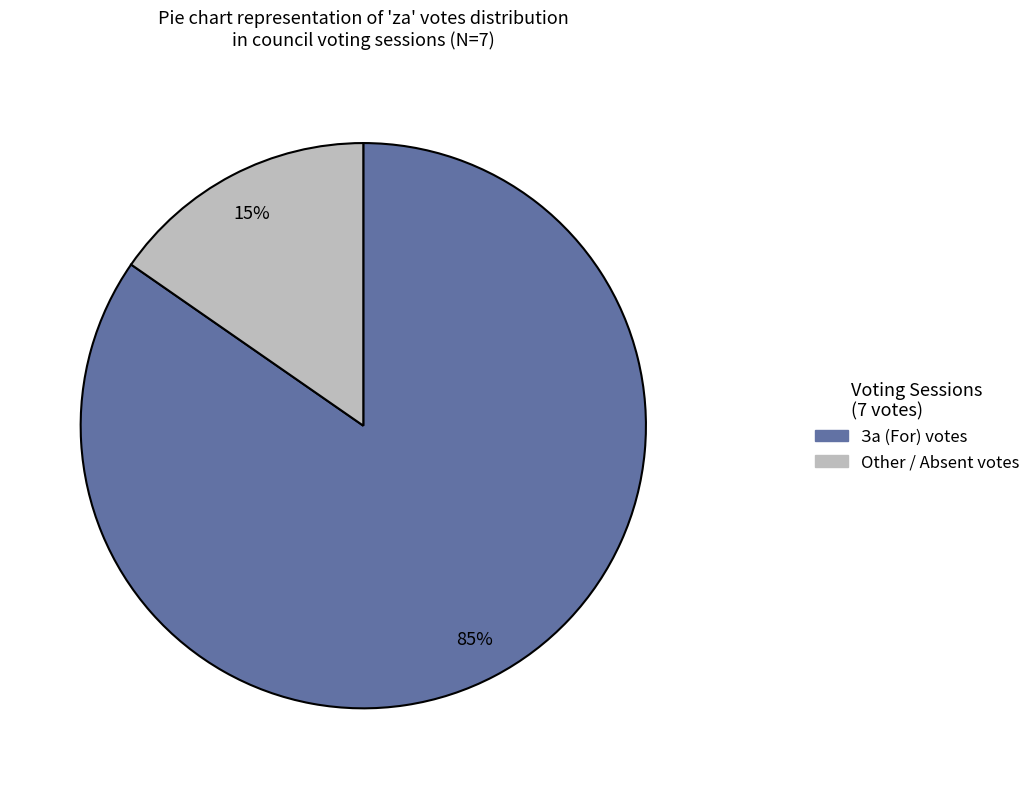

To the nearest percent, what is the average slice percentage?

50%